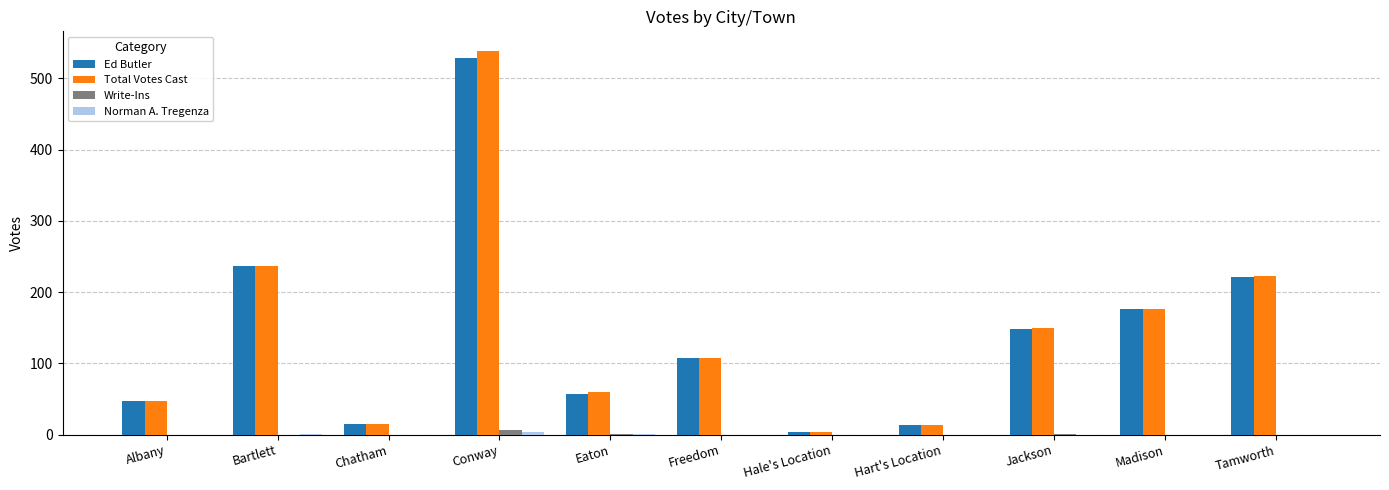

The Ed Butler series shows 15 at Chatham. True or false?

True